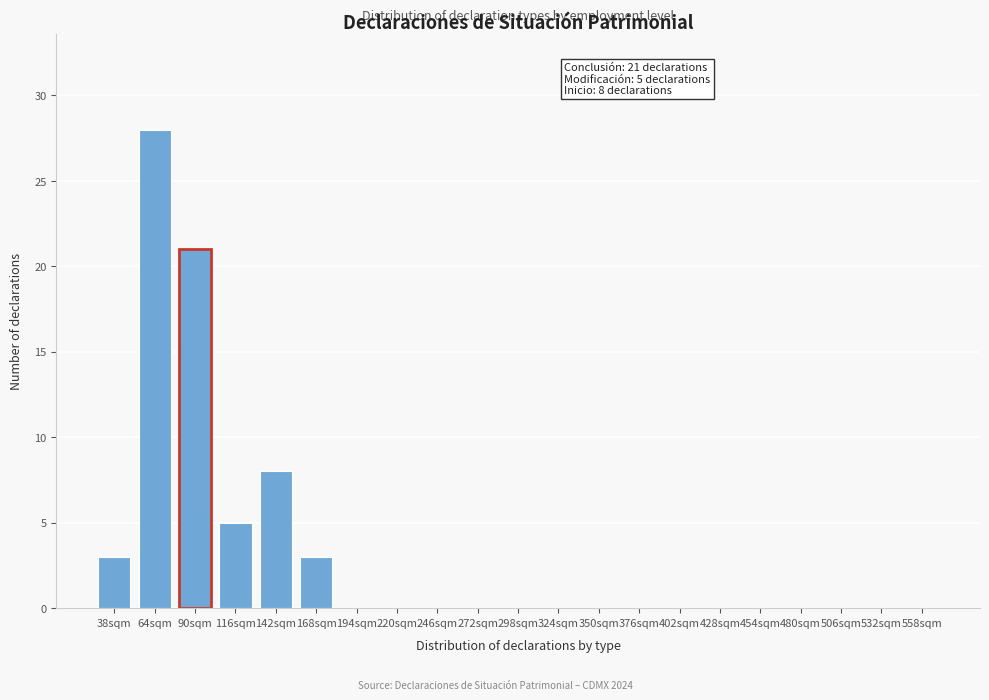

Reading right to left, what are all the values shown in this chart?

558sqm=0	532sqm=0	506sqm=0	480sqm=0	454sqm=0	428sqm=0	402sqm=0	376sqm=0	350sqm=0	324sqm=0	298sqm=0	272sqm=0	246sqm=0	220sqm=0	194sqm=0	168sqm=3	142sqm=8	116sqm=5	90sqm=21	64sqm=28	38sqm=3